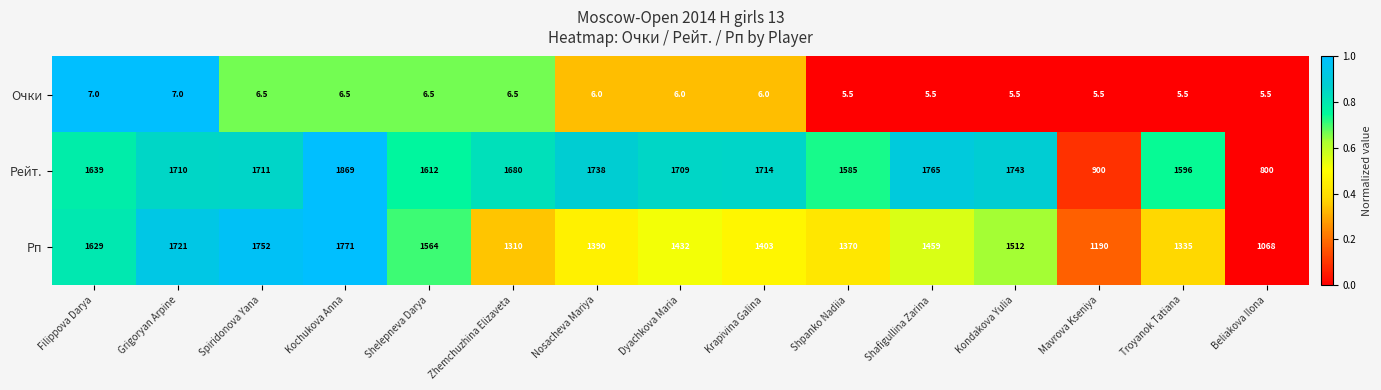

What is the greatest value displayed?

1869.0